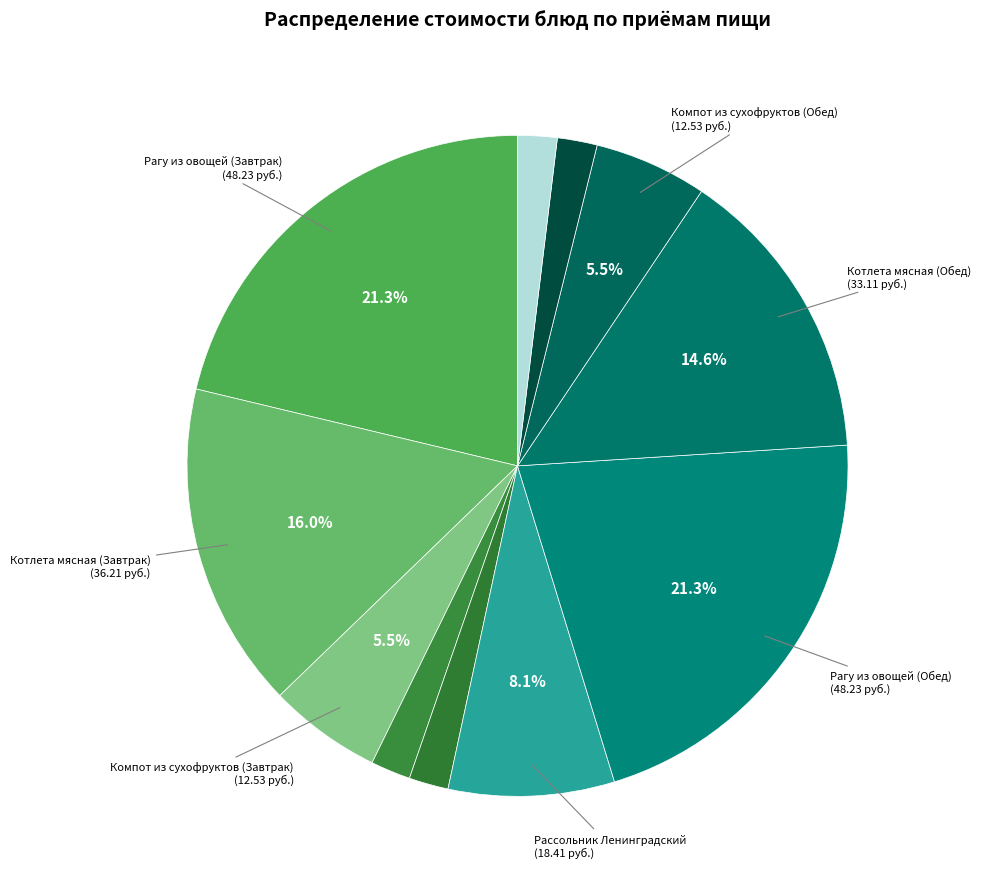

How many slices are in this pie chart?

11